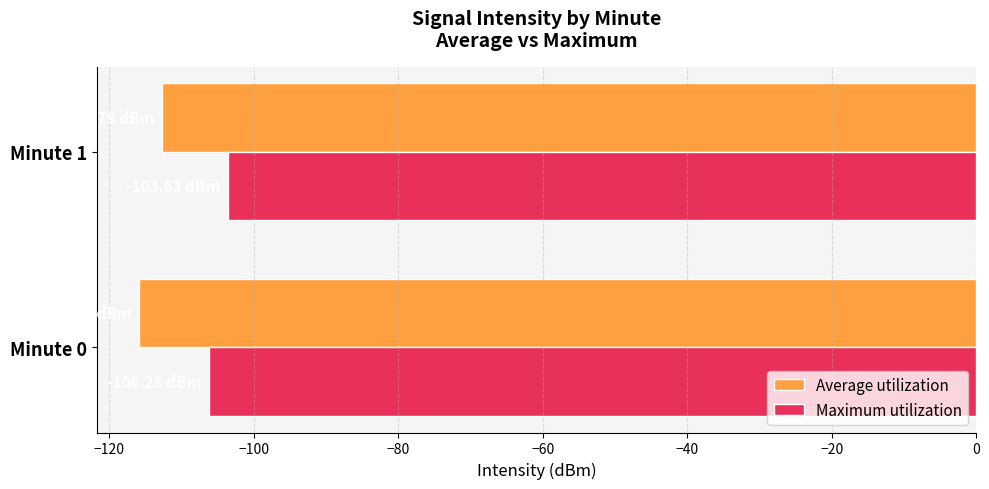

Is the value of Average utilization at Minute 0 greater than the value of Maximum utilization at Minute 0?

No